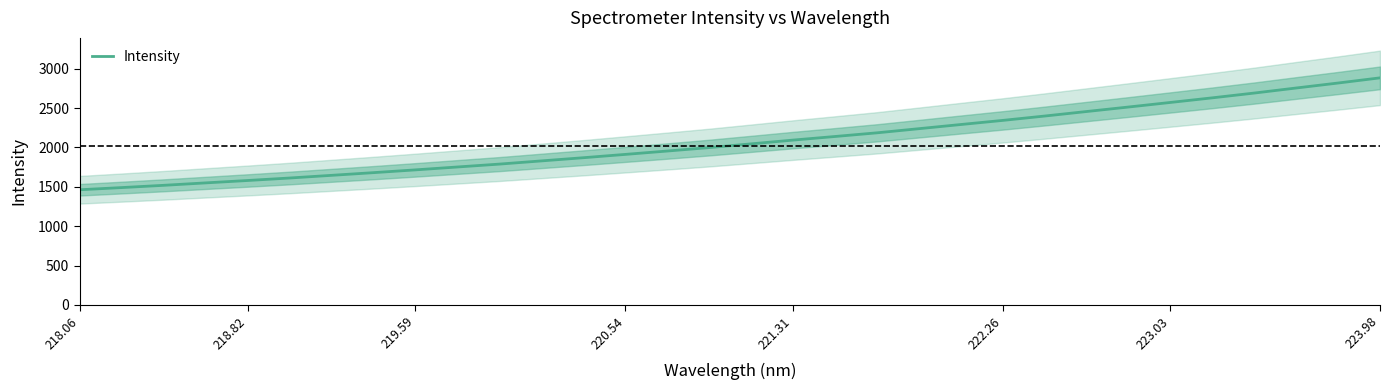

Count the number of values greater than 2045.

16